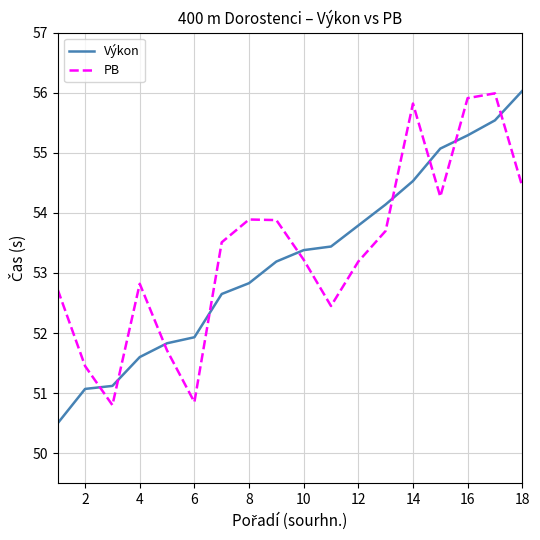

What is the smallest value displayed?

50.5